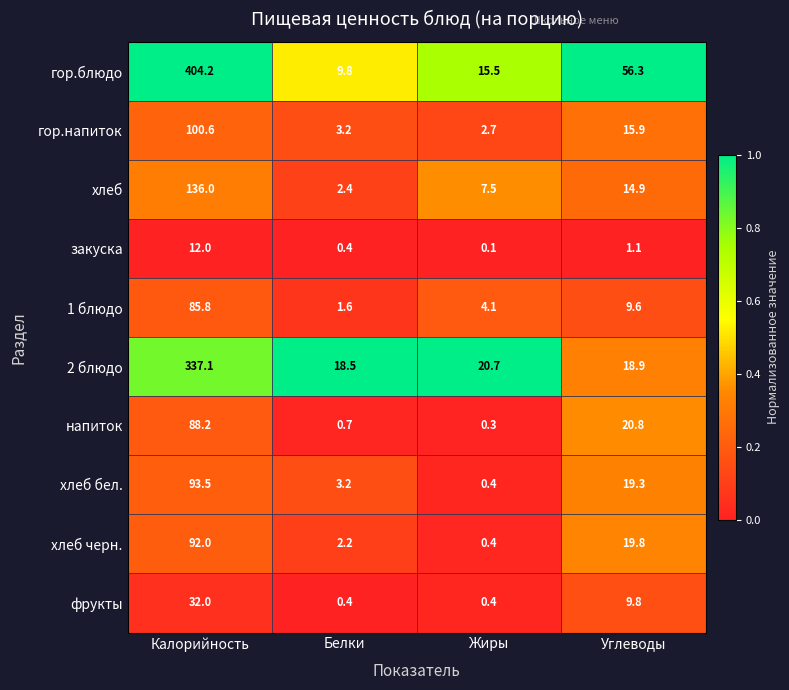

Where does the хлеб черн. series first go above 19?

Калорийность